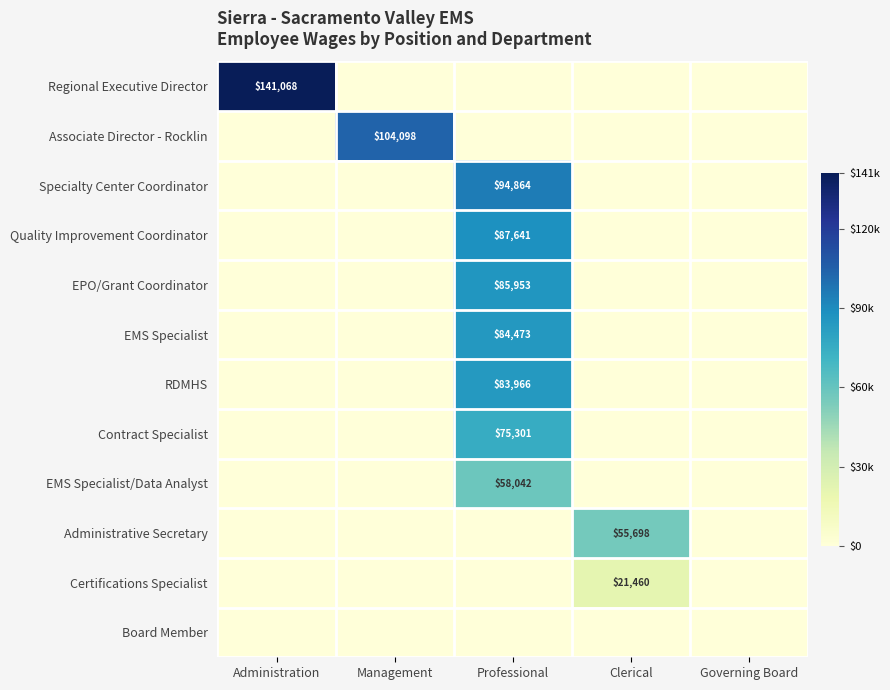

True or false: Administrative Secretary has a value of 21923 at Clerical.

False